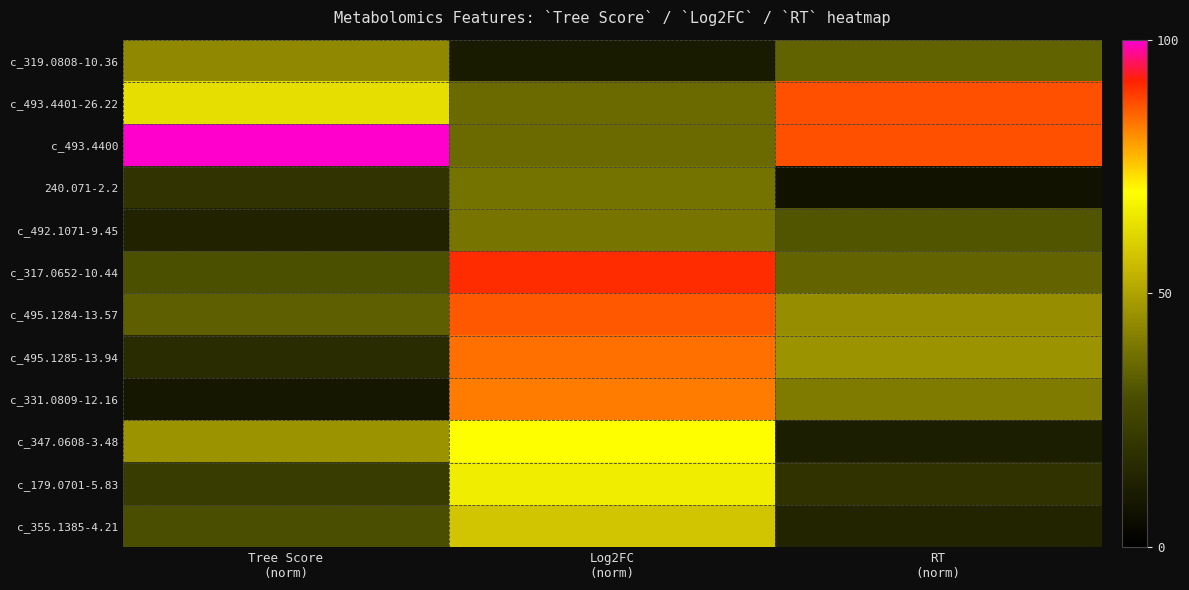

Between Tree Score (norm) and RT (norm), which series saw the biggest shift?

c_347.0608-3.48